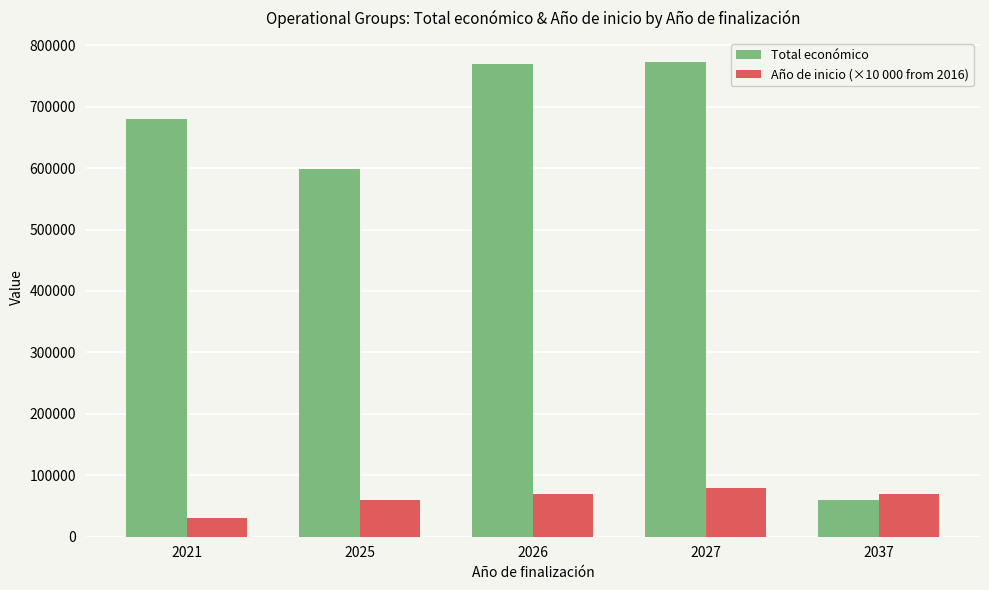

What is the spread (max minus min) of values at 2037?

10894